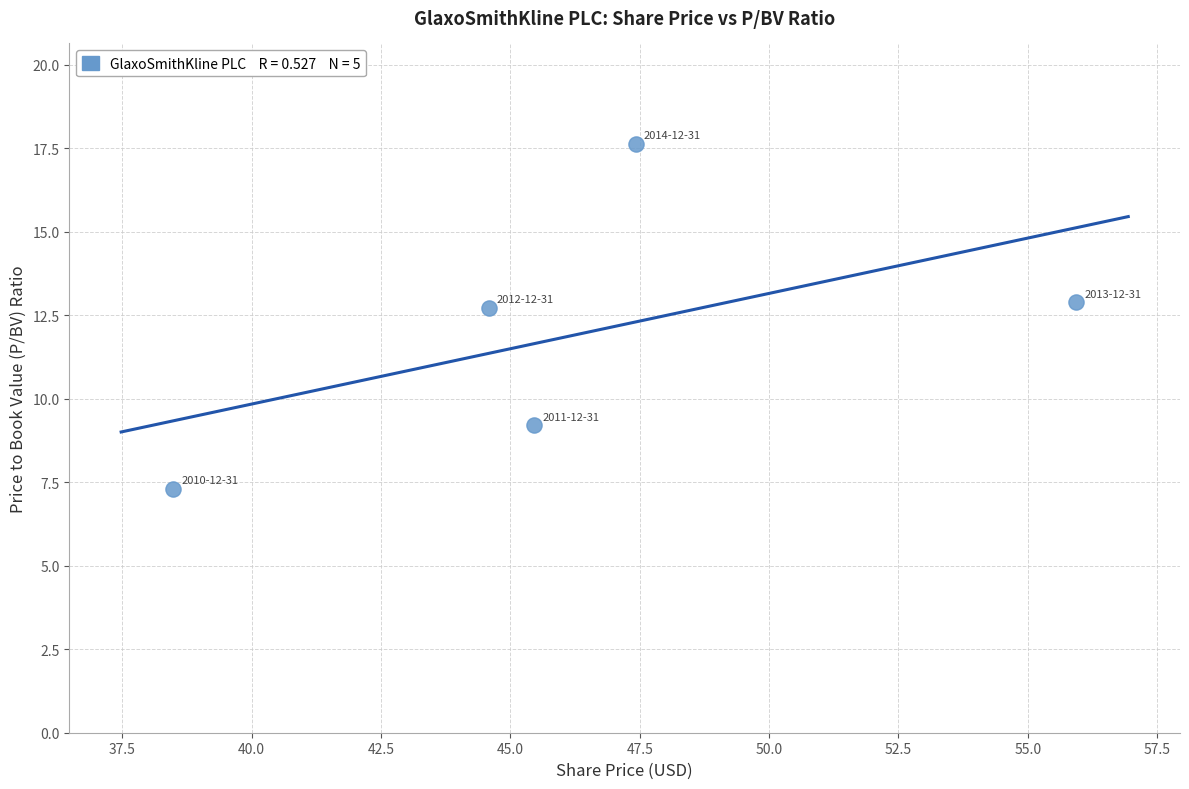

What is the average X value?

46.4